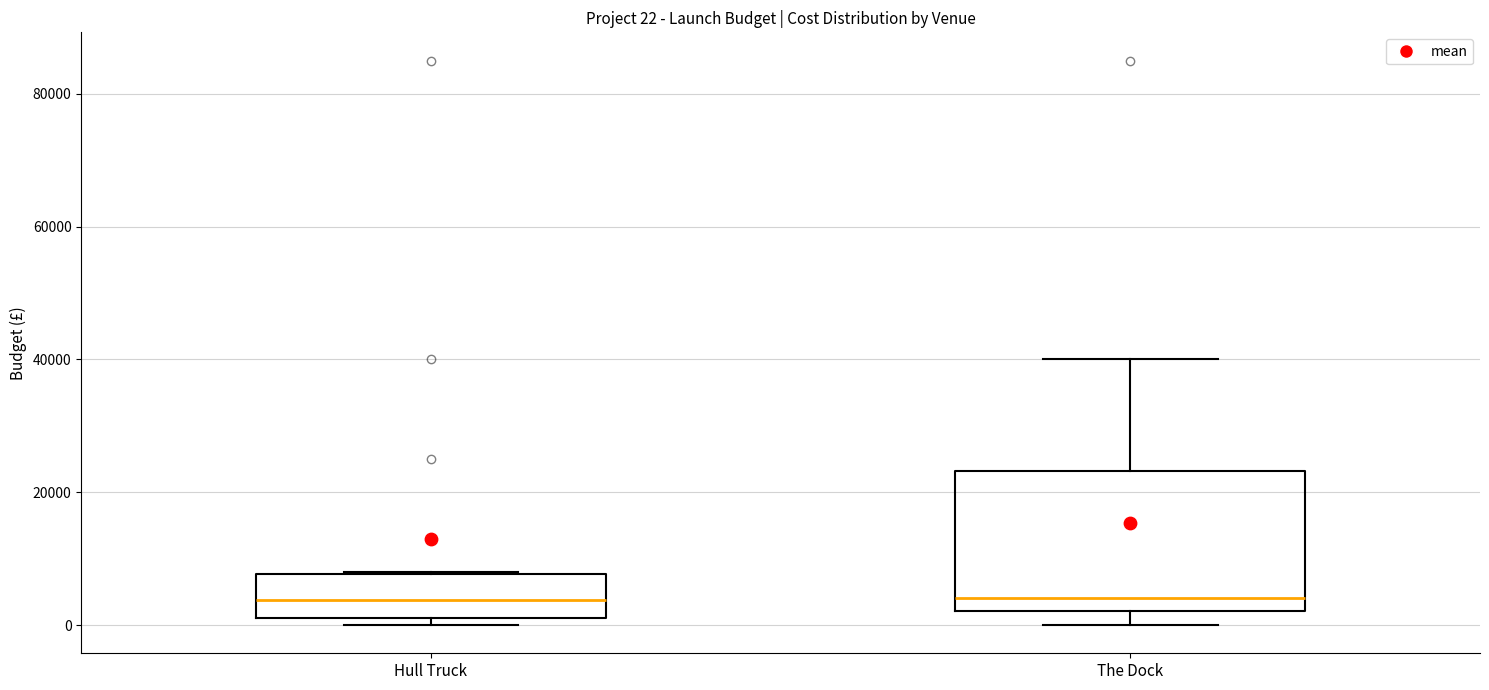

Comparing the boxes themselves (not the whiskers), which one is the tallest?

The Dock